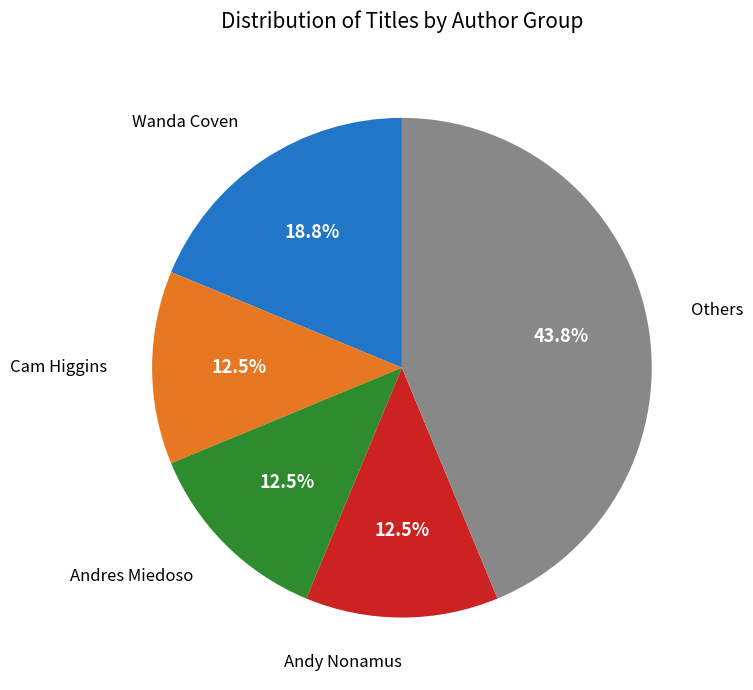

Is there a majority slice in this chart?

No